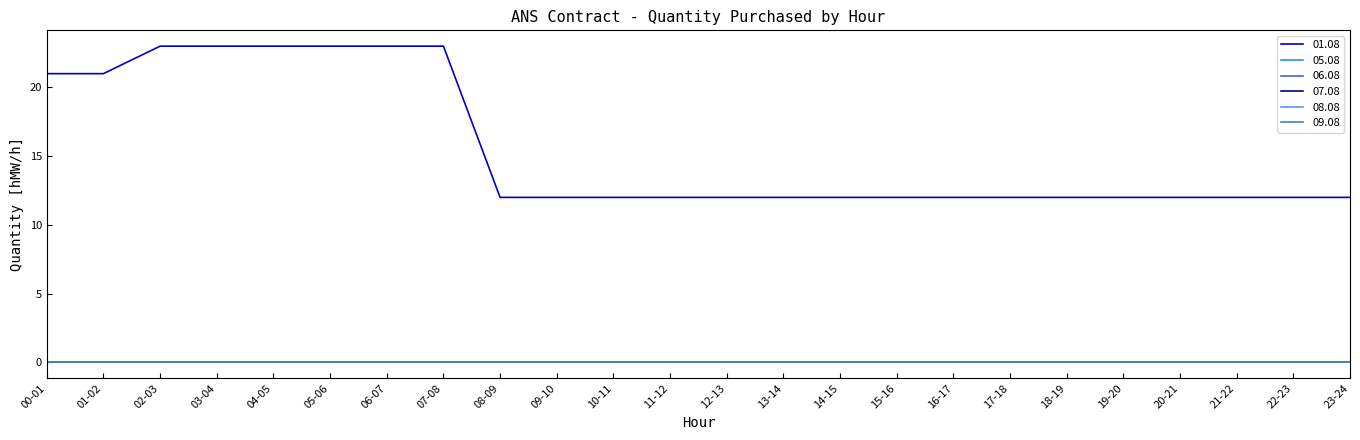

True or false: 07.08 and 05.08 intersect in this chart.

False